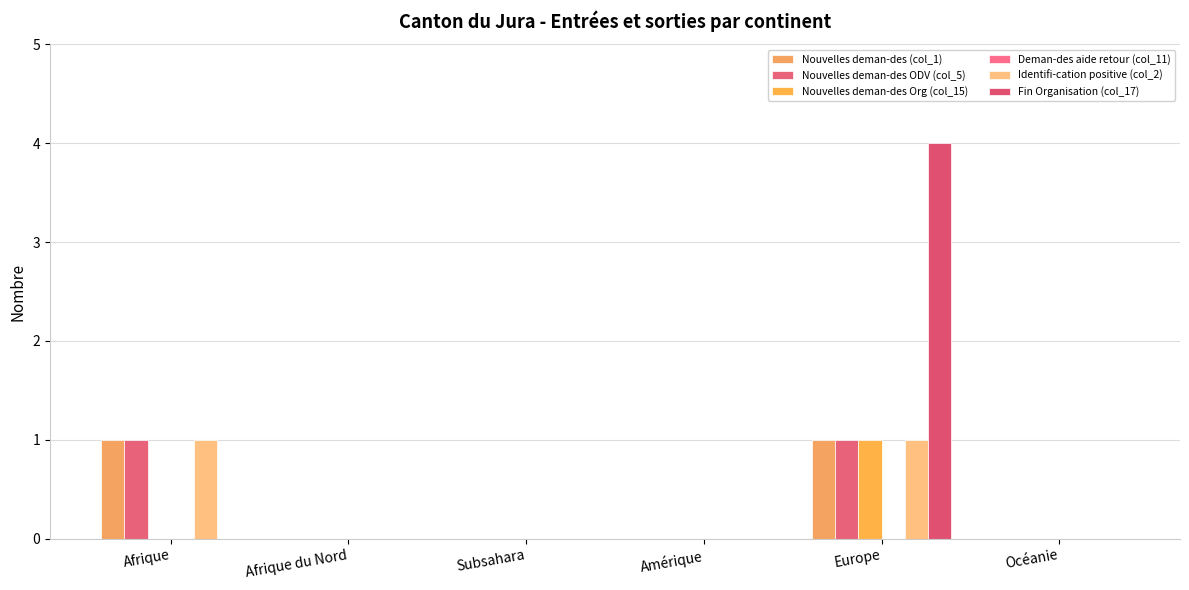

List the series in order of their peak value, lowest first.

Deman-des aide retour (col_11), Nouvelles deman-des (col_1), Nouvelles deman-des ODV (col_5), Nouvelles deman-des Org (col_15), Identifi-cation positive (col_2), Fin Organisation (col_17)